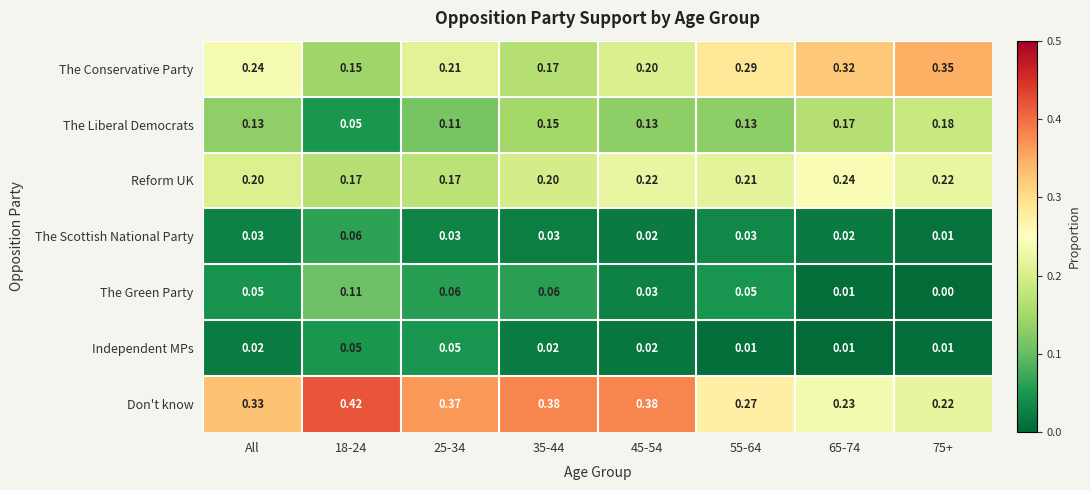

Which series has the largest total across all categories?

Don't know